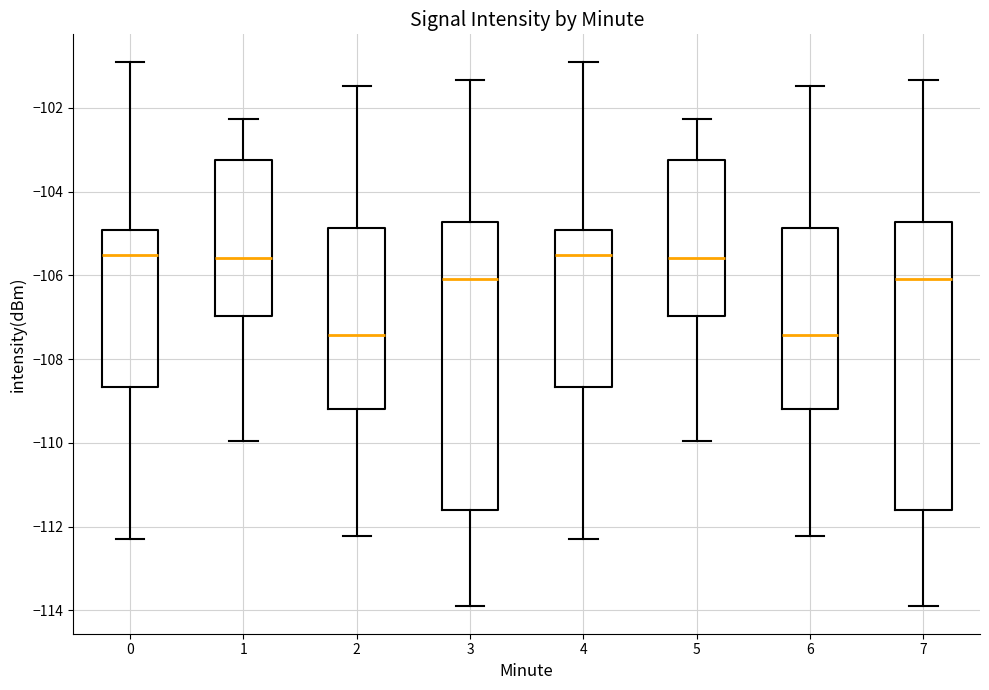

Where is the upper edge of the box at x = 6 on the y-axis? The values are not printed on the chart, so give them approximately, as read against the axis.

-104.8